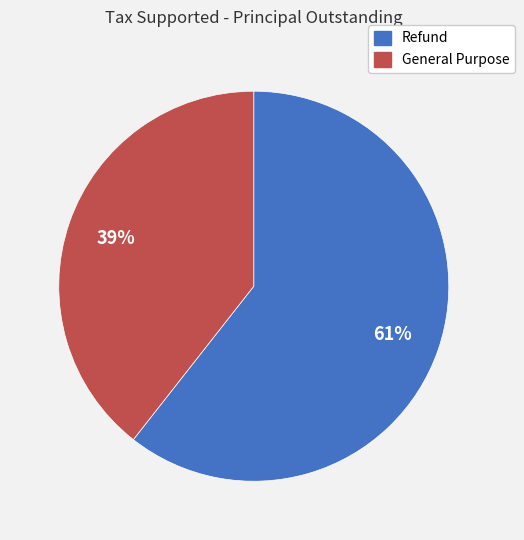

How many slices are in this pie chart?

2